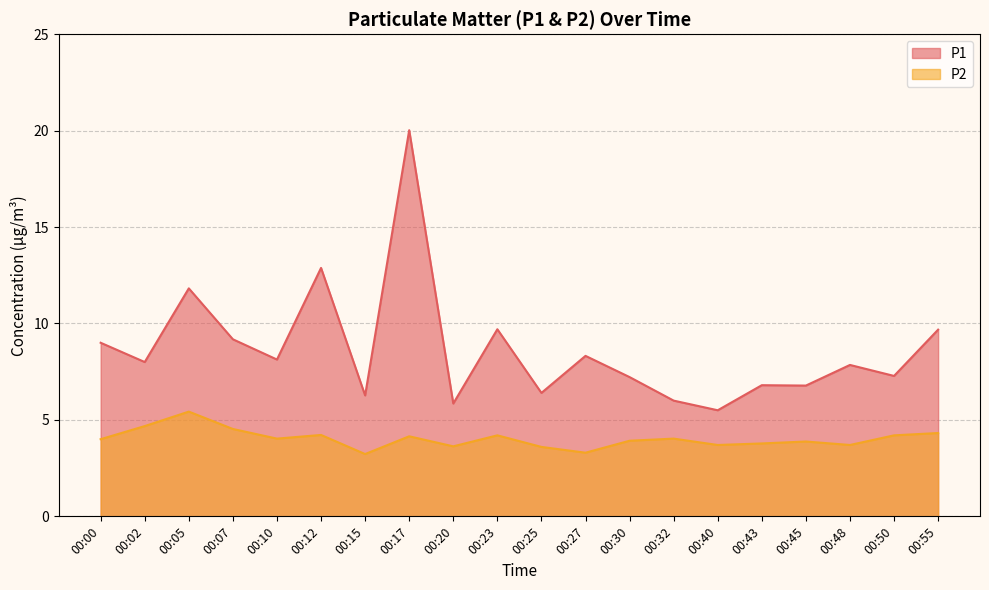

What is the value of the P1 point at the 15th from the left?

5.5